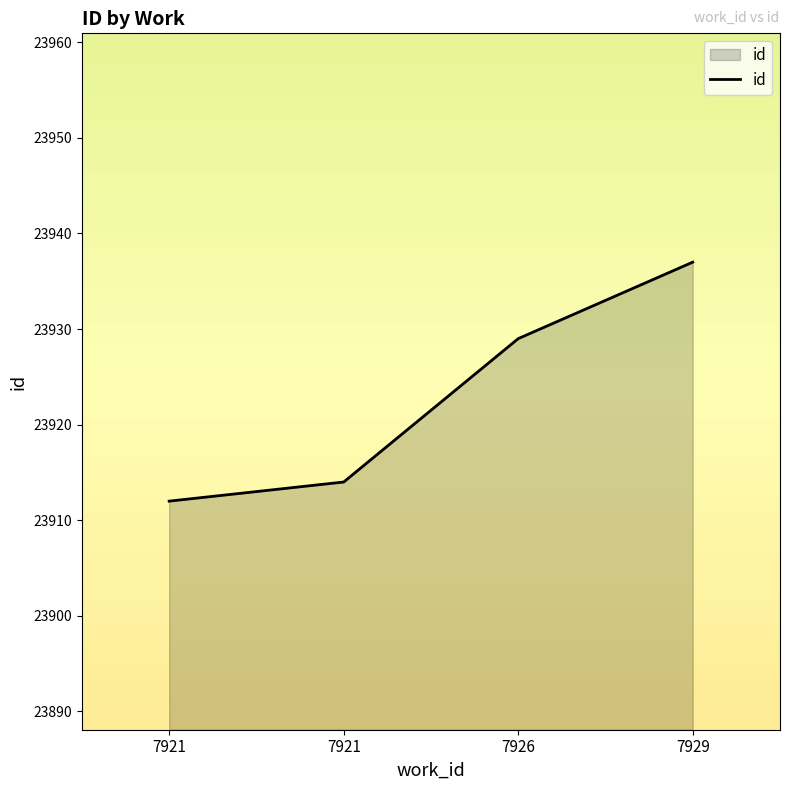

Approximately how many times larger is the value at 7921 compared to 7921?

1.0